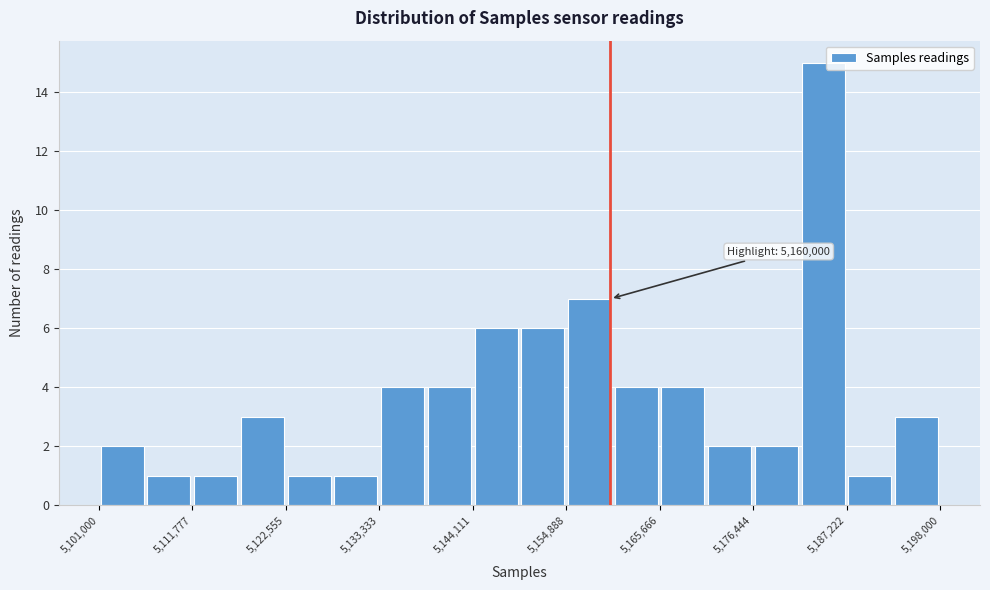

Read against the x-axis, roughly where is the centre of the tallest bar?

5184000